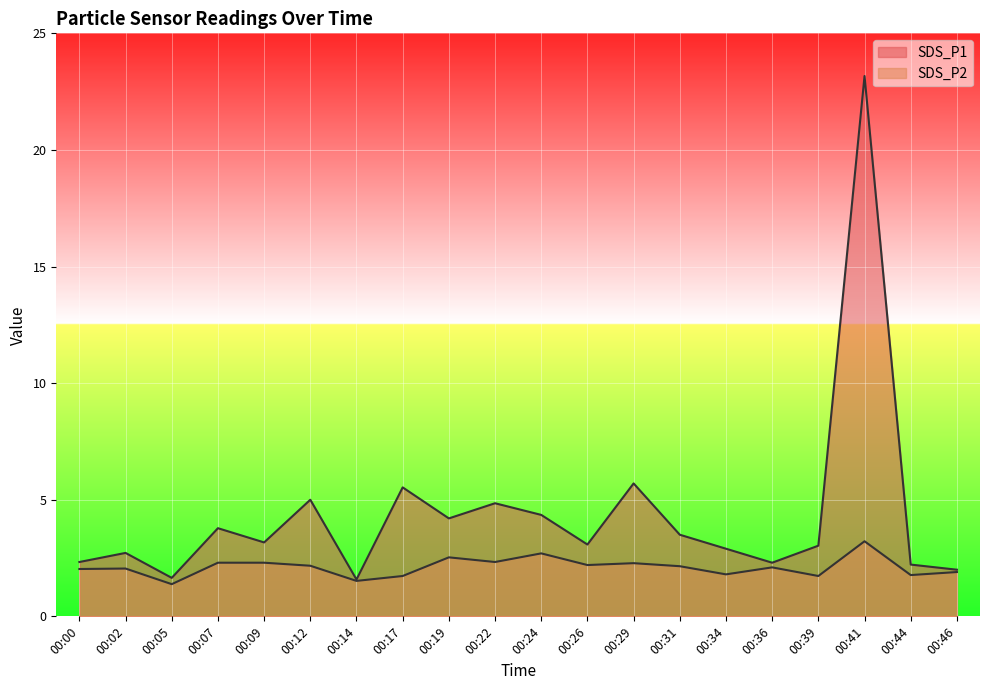

Is it true that SDS_P2 equals 3.7 at 00:09?

False